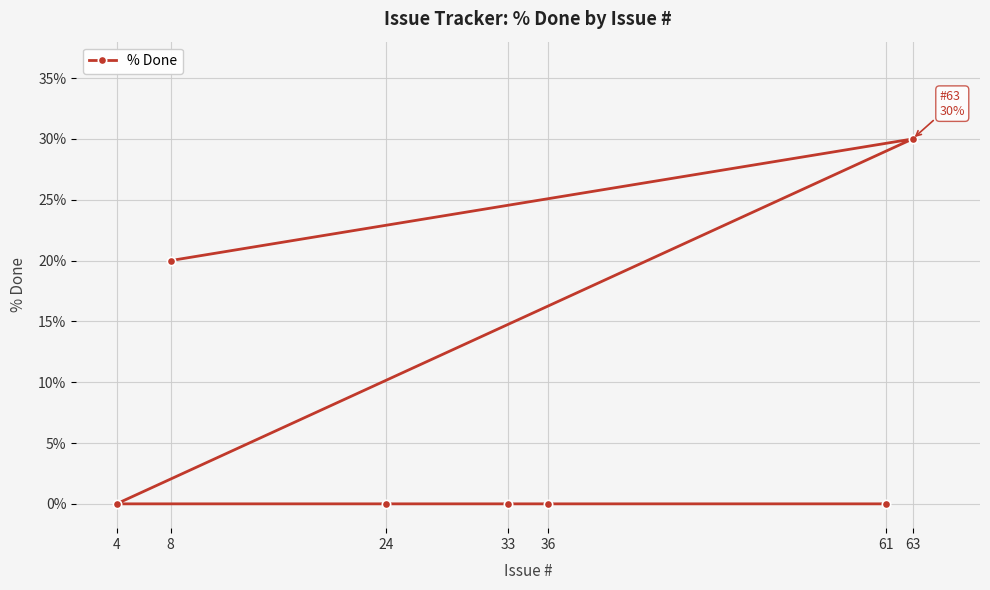

What is the change in value from 4 to 63?

+30